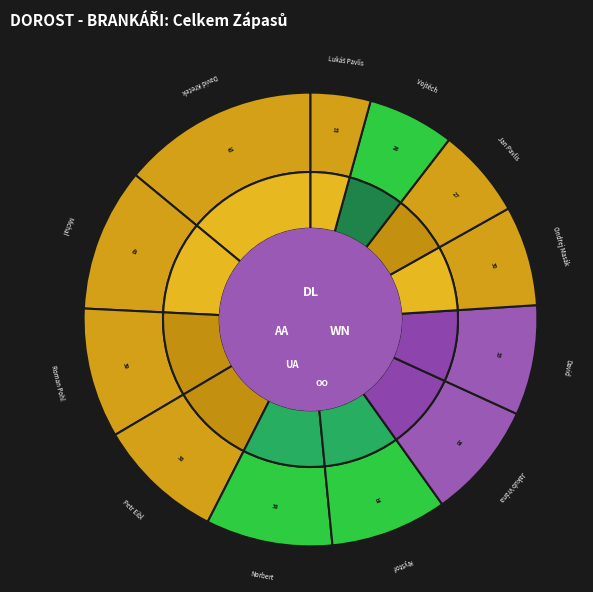

What is the change in value from Ivan Coufal to Max Vršecký?

-9